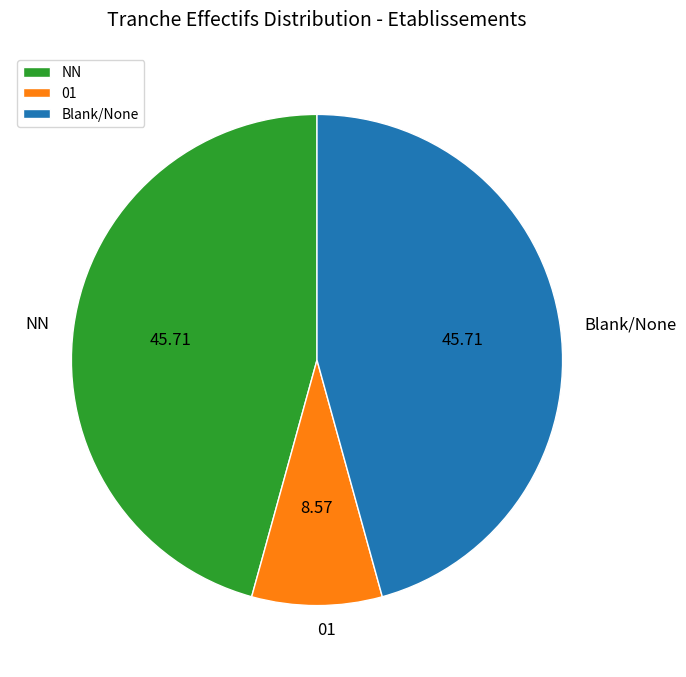

Count the number of slices in the pie.

3